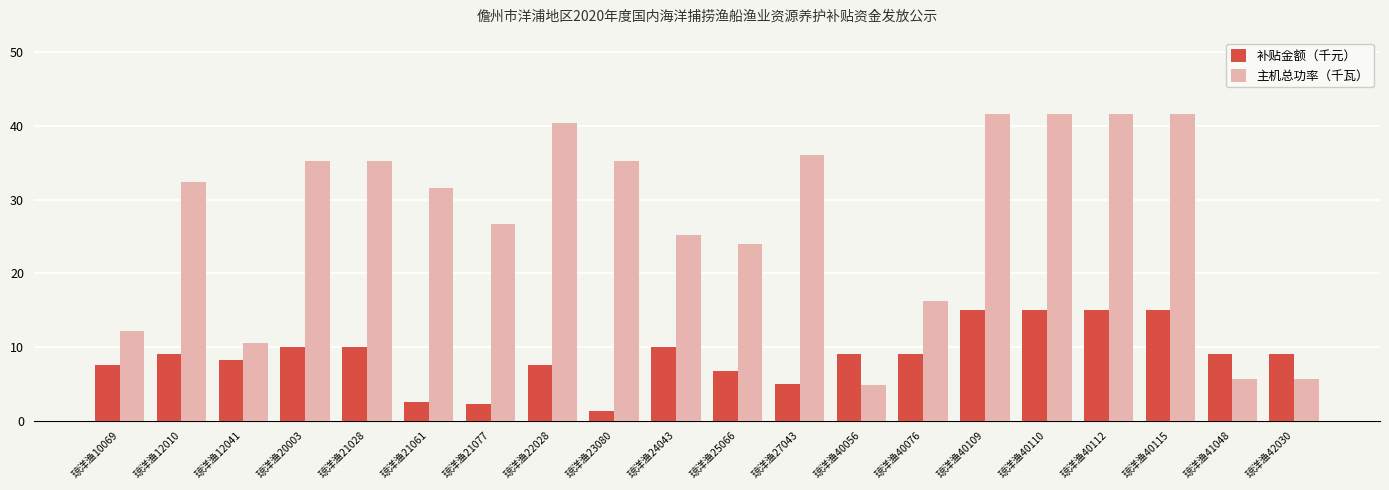

What is the value of the 主机总功率（千瓦） bar at the 14th from the left?

16.2